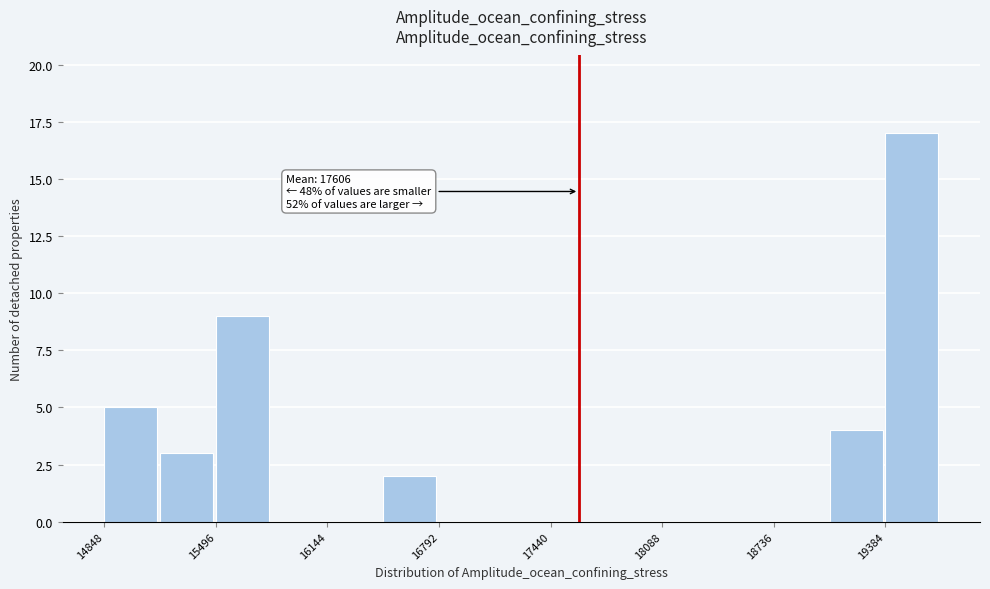

Around what value on the x-axis is the tallest bar? Give the approximate position of its centre, as read against the axis.

19500